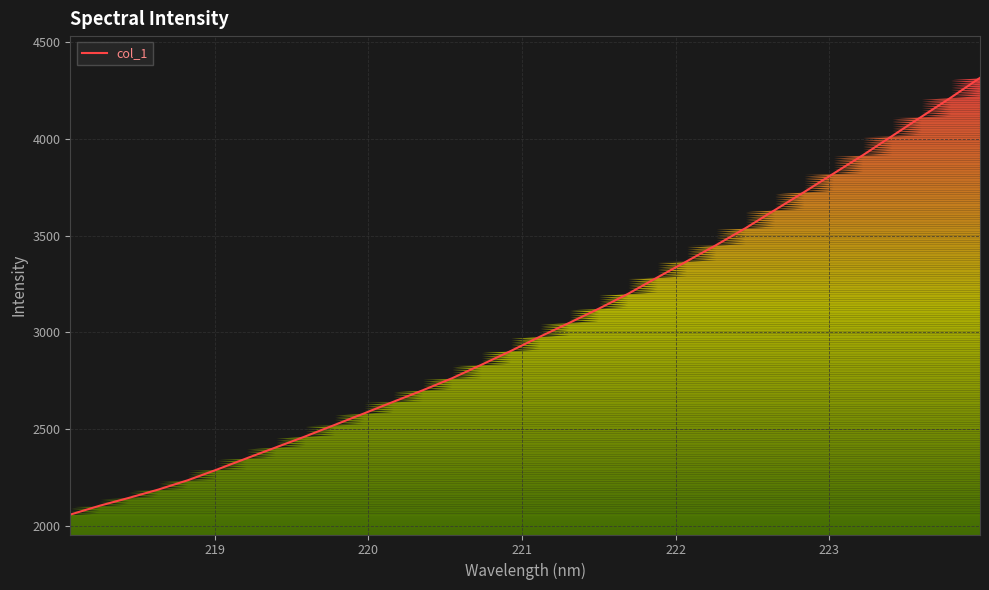

What is the difference between the maximum and minimum values?

2257.4